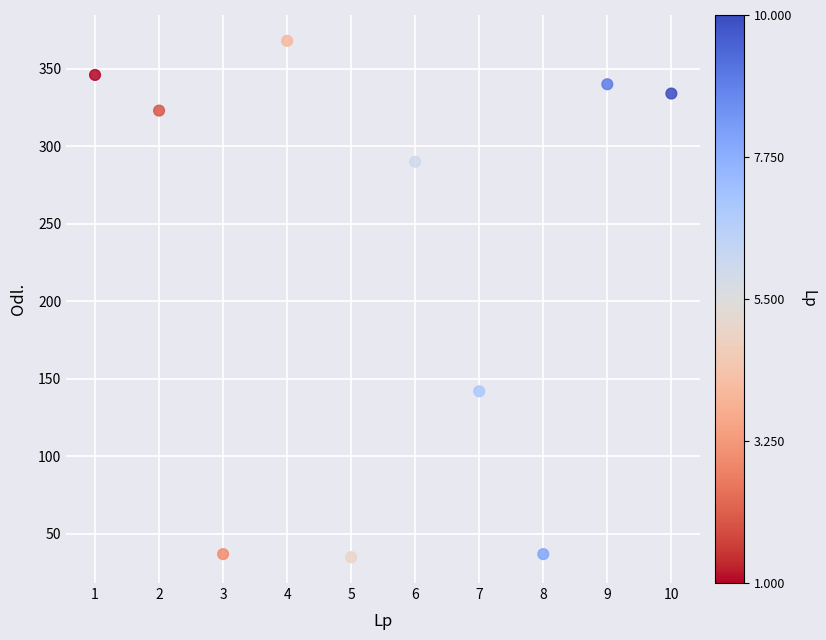

What is the average X value?

6